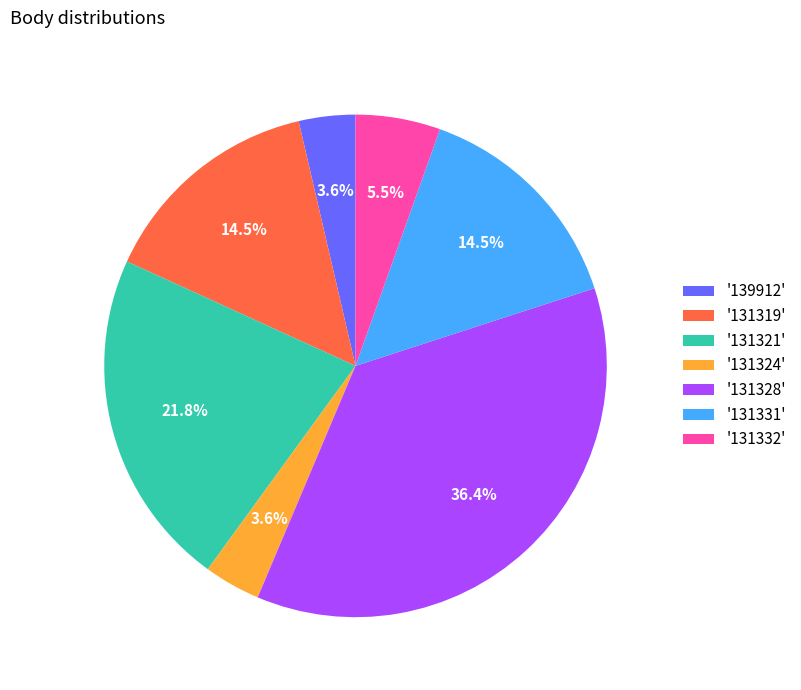

Is there a majority slice in this chart?

No